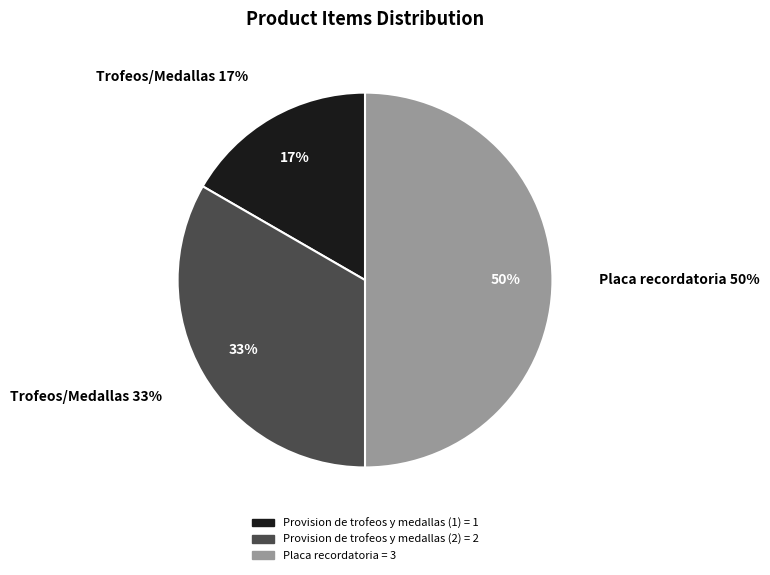

What is the ratio of the value at Provision de trofeos y medallas (2) to the value at Placa recordatoria?

0.7